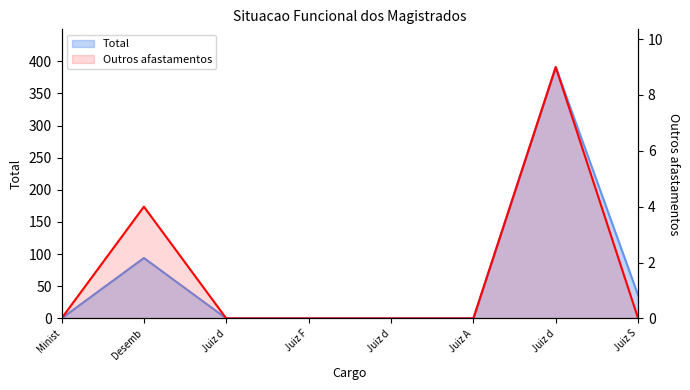

How many data points does each series have?

8